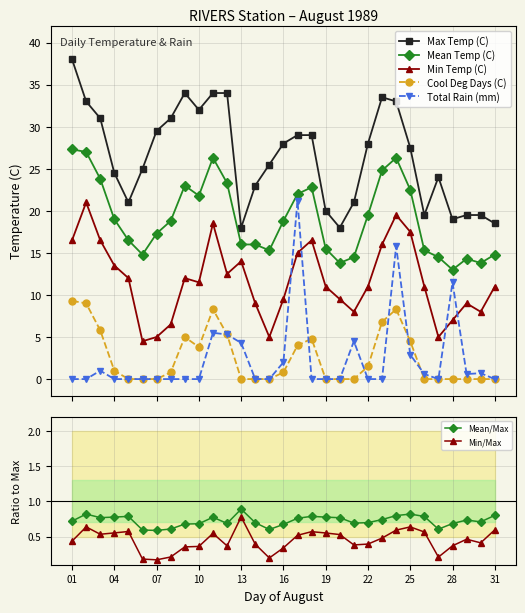

What is the value of the Mean Temp (C) point at the 15th from the left?

15.3